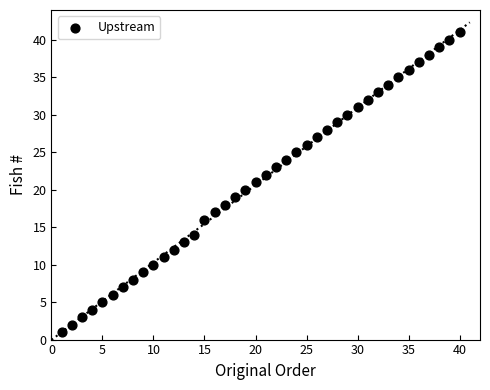

What is the range of Y values (max minus min)?

40